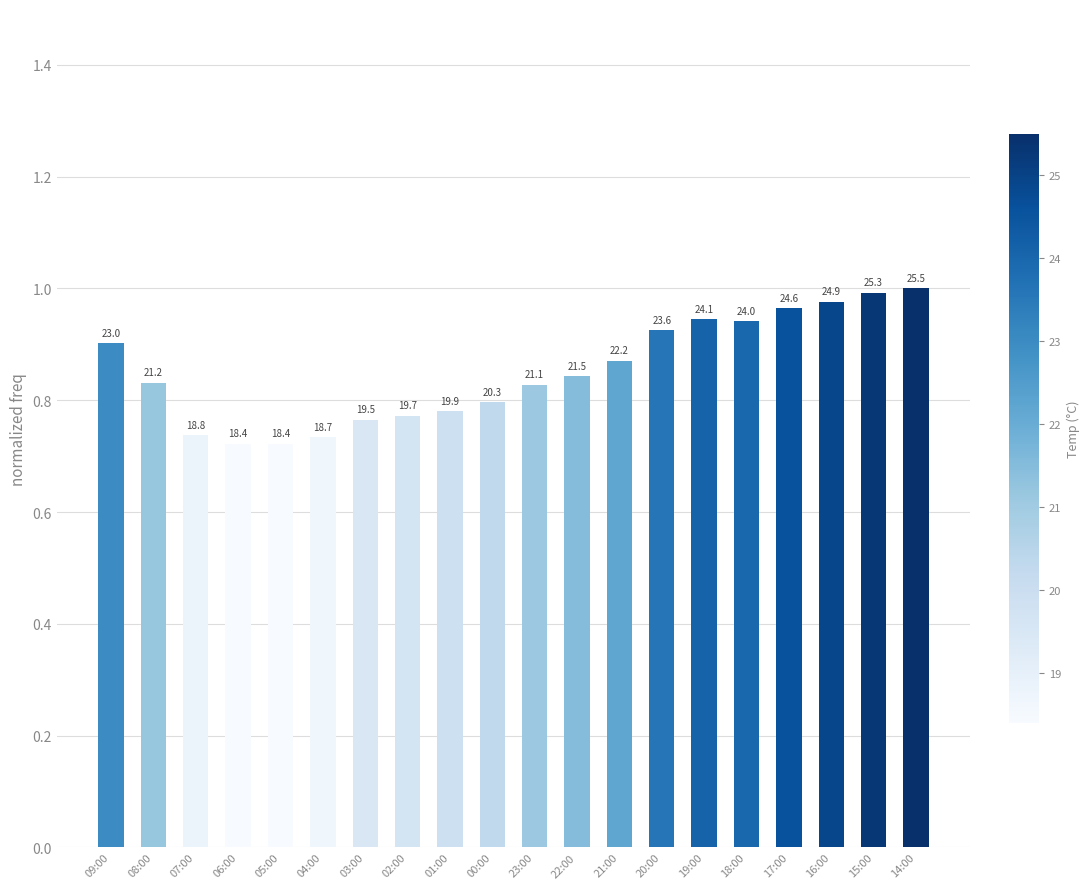

How many bars are there in total?

20